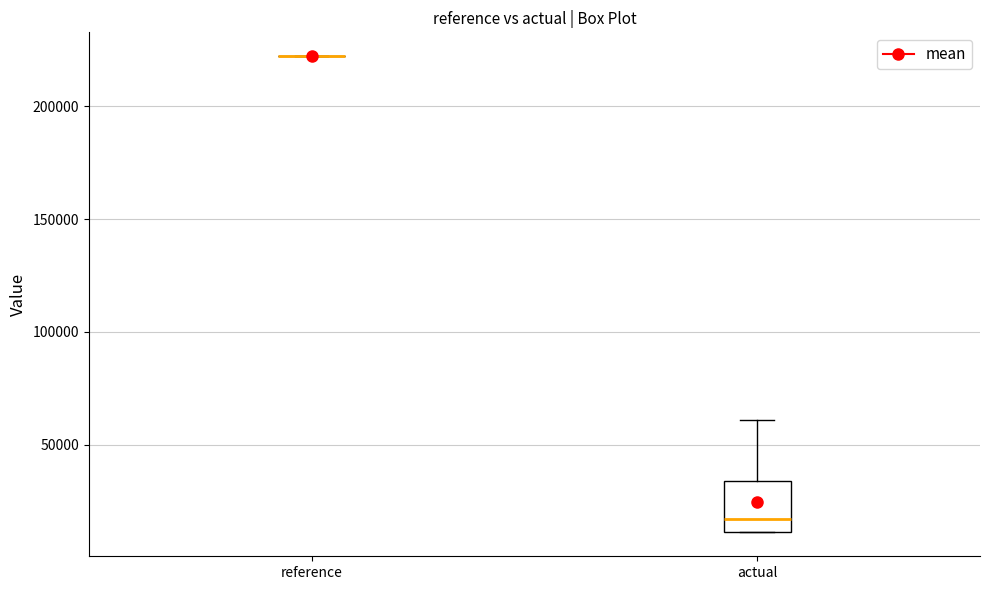

Reading left to right, read every box against the y-axis: the position of its median line, the range the box covers, and the ends of its whiskers. The values are not printed on the chart, so give them approximately, as read against the axis.

reference: box collapsed to a line at 220000, whiskers 220000 to 220000
actual: median 15000, box 10000 to 35000, whiskers 10000 to 60000